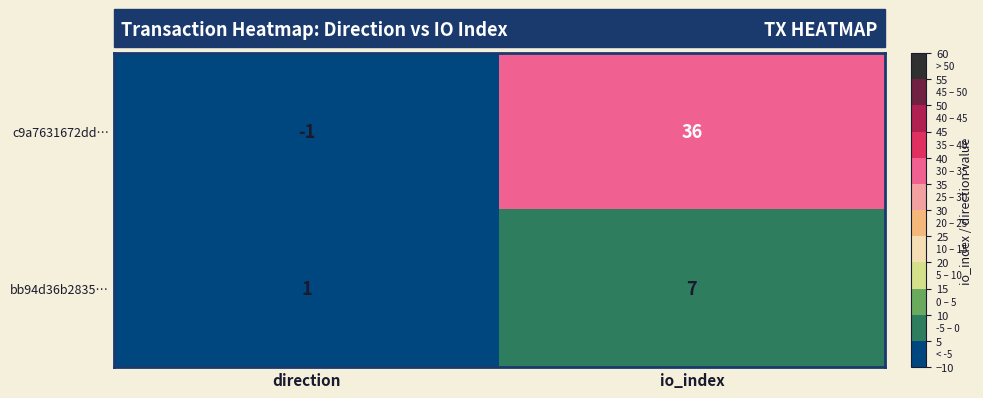

What is the difference between the maximum and minimum values in the c9a7631672dd… series?

37